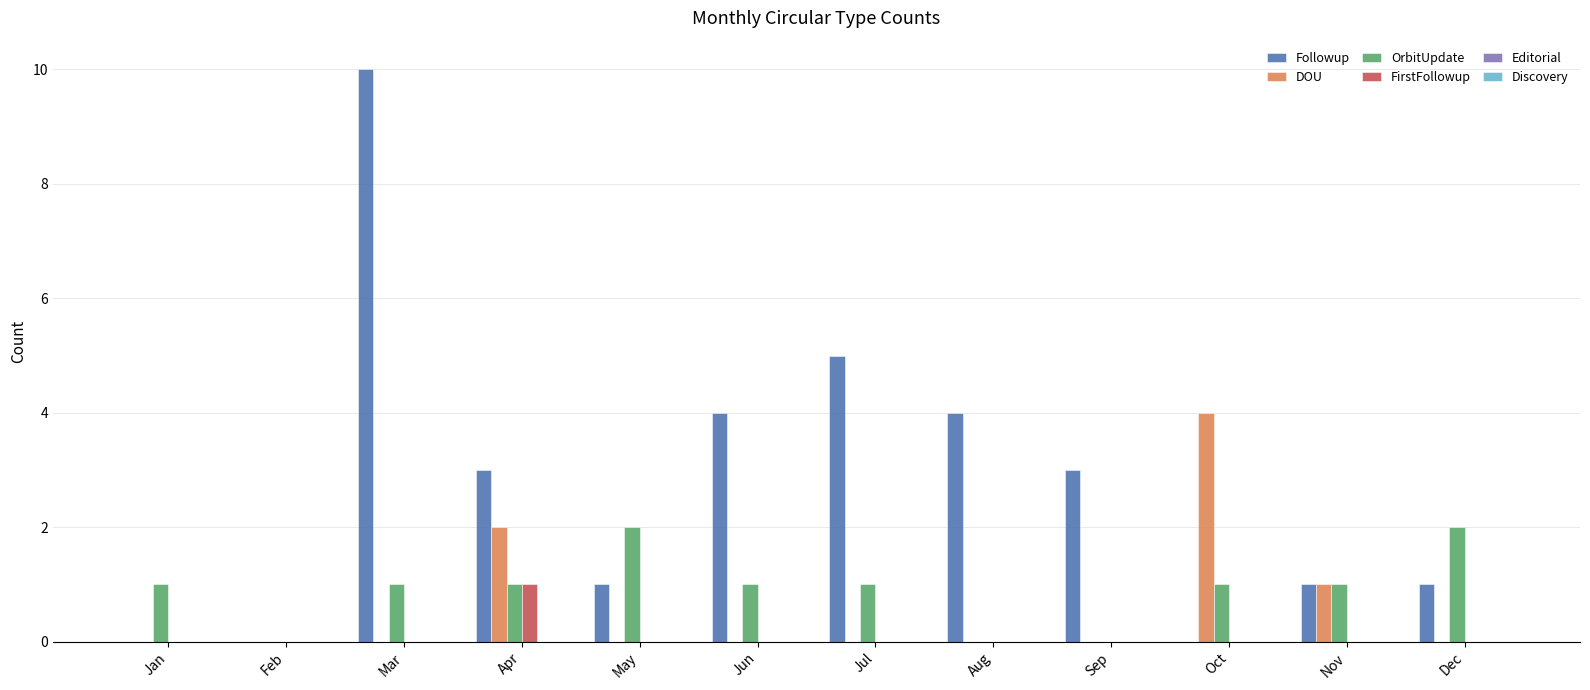

The DOU series shows 1 at Nov. True or false?

True